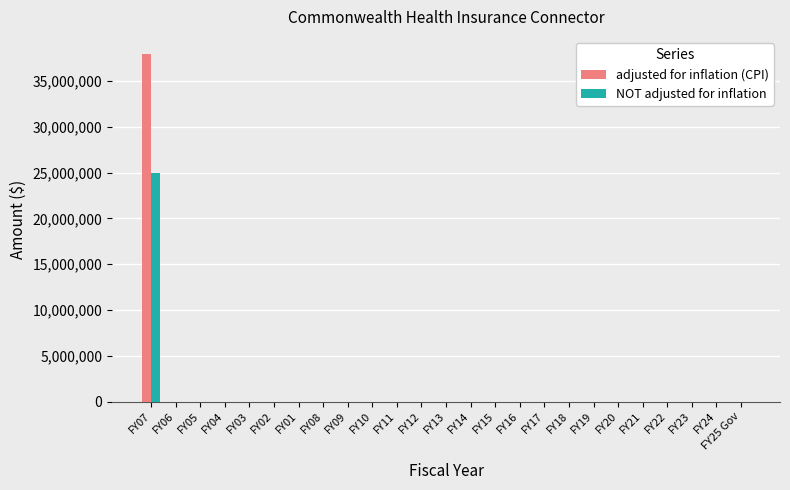

How many values in the NOT adjusted for inflation series exceed 0?

1